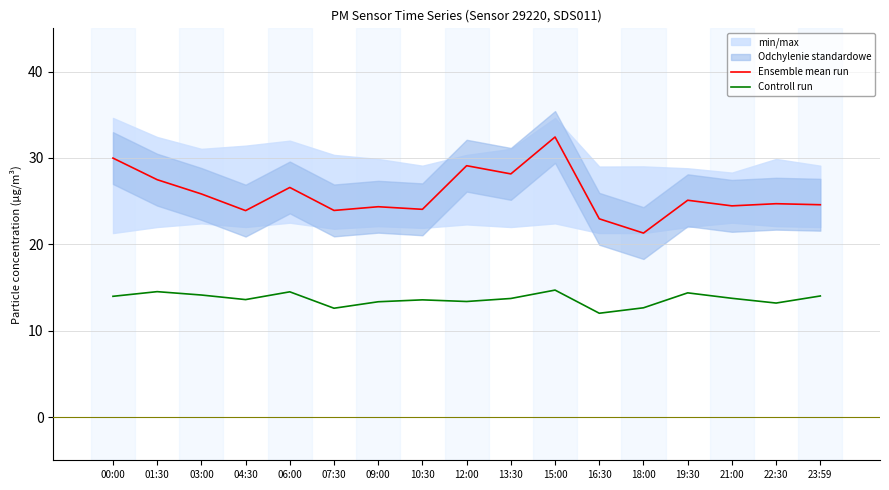

Which category has the lowest value in the Ensemble mean run series?

18:00